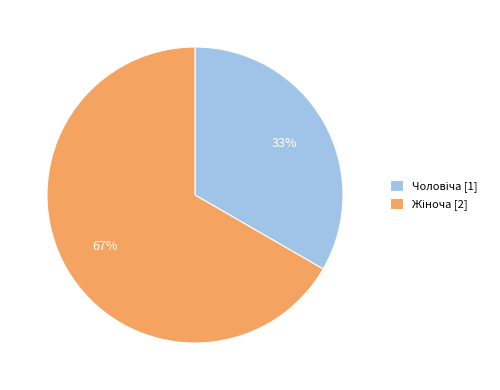

How many slices are in this pie chart?

2